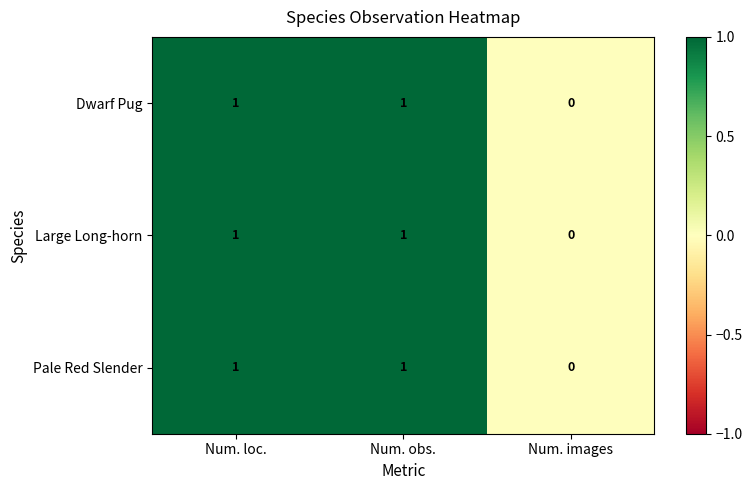

The value of Dwarf Pug at Num. images is 0. True or false?

True